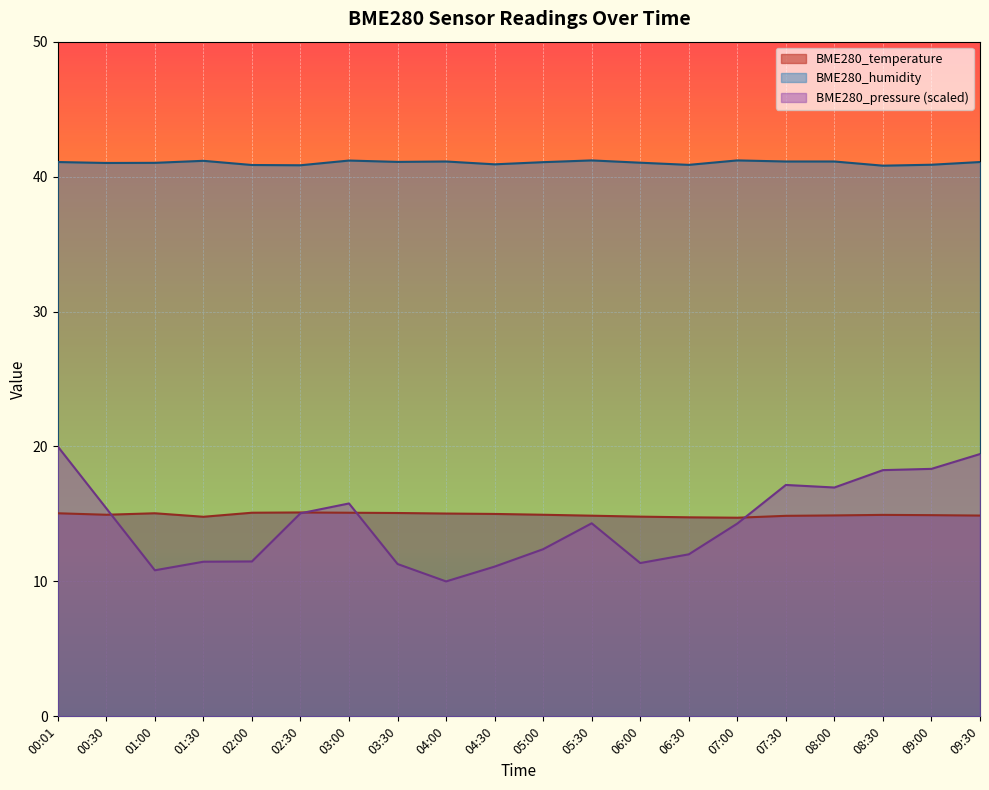

What is the difference between the maximum and minimum values in the BME280_temperature series?

0.4